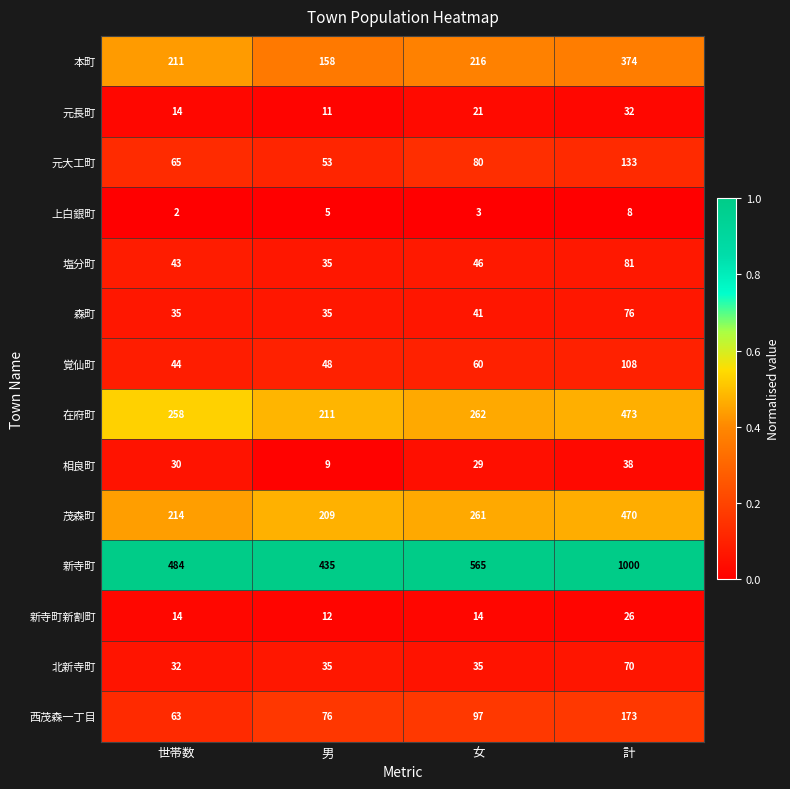

What is the maximum value shown in the chart?

1000